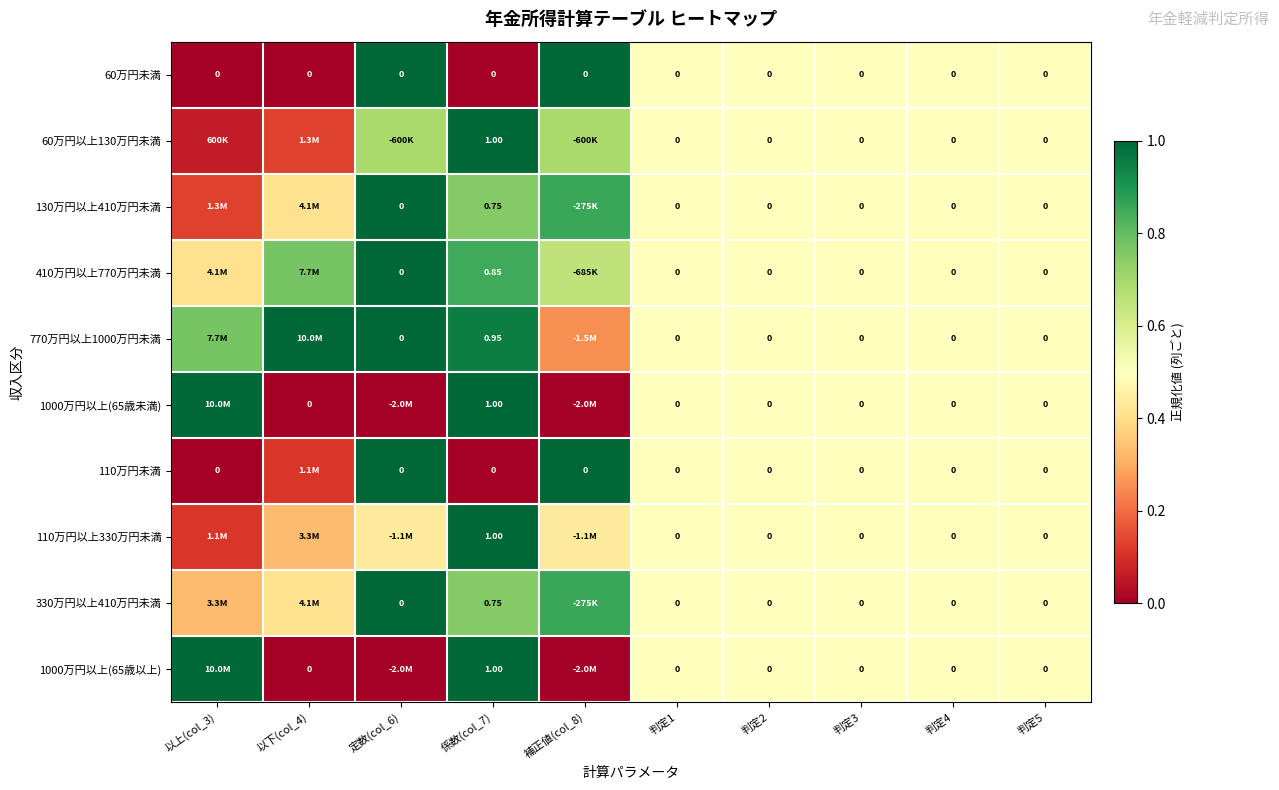

Is the value of 770万円以上1000万円未満 at 係数(col_7) greater than the value of 330万円以上410万円未満 at 判定1?

Yes